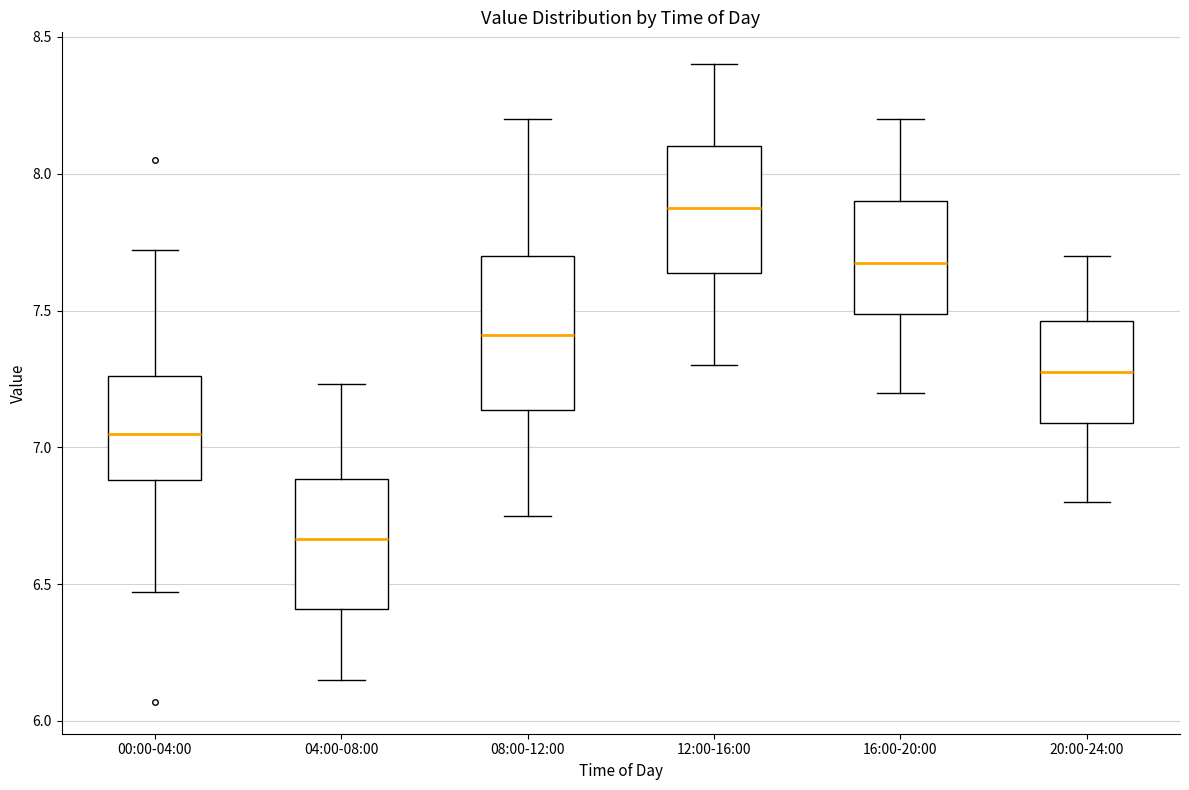

Reading left to right, transcribe this box plot: for each box, give where its median line is, the range the box spans, and where its two whiskers end, as read against the y-axis. The values are not printed on the chart, so give them approximately, as read against the axis.

00:00-04:00: median 7.05, box 6.90 to 7.25, whiskers 6.45 to 7.70
04:00-08:00: median 6.65, box 6.40 to 6.90, whiskers 6.15 to 7.25
08:00-12:00: median 7.40, box 7.15 to 7.70, whiskers 6.75 to 8.20
12:00-16:00: median 7.90, box 7.65 to 8.10, whiskers 7.30 to 8.40
16:00-20:00: median 7.70, box 7.50 to 7.90, whiskers 7.20 to 8.20
20:00-24:00: median 7.30, box 7.10 to 7.45, whiskers 6.80 to 7.70